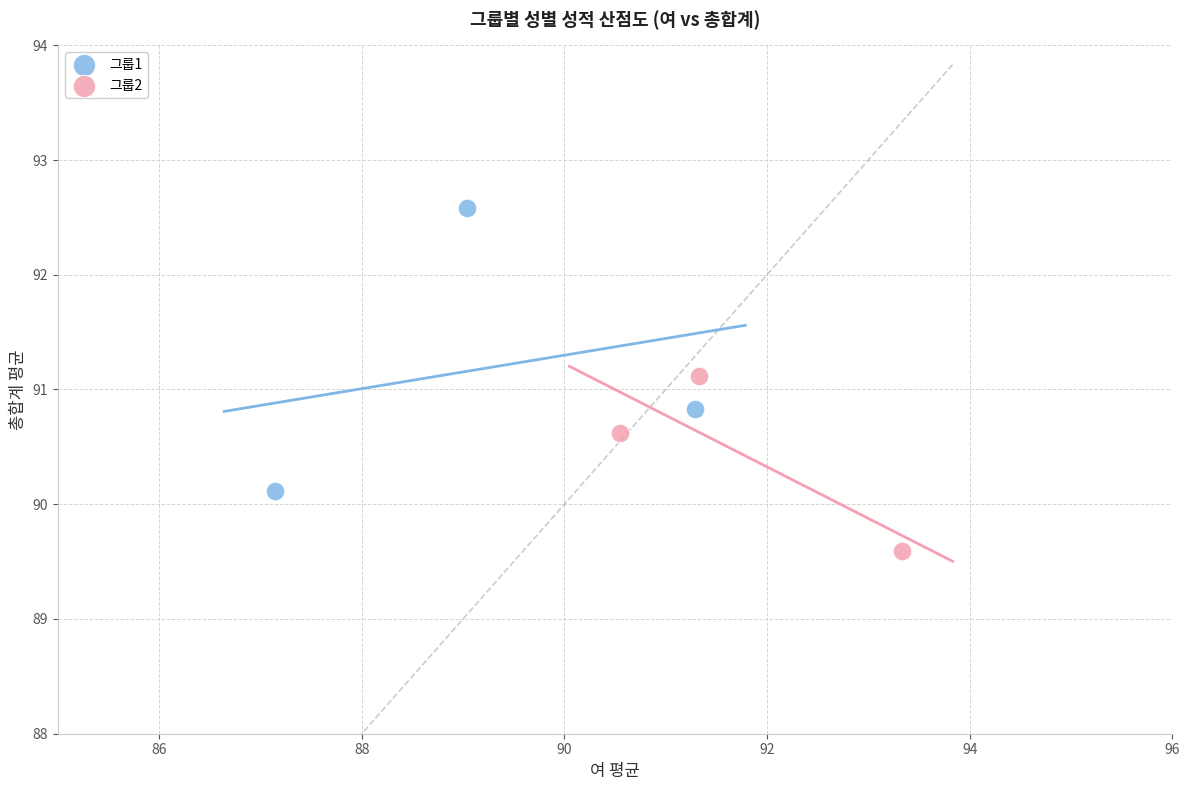

Which series contains the highest Y value?

그룹1